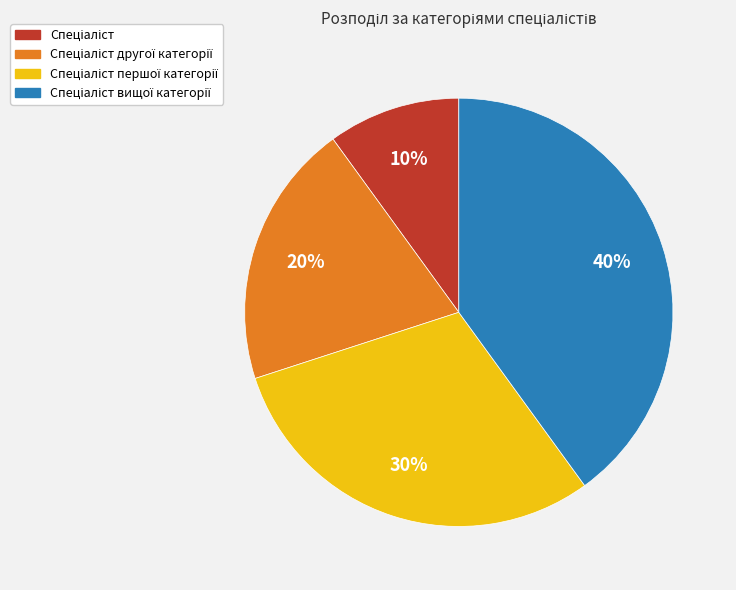

To the nearest percent, what is the difference between the largest and smallest slice percentages?

30%